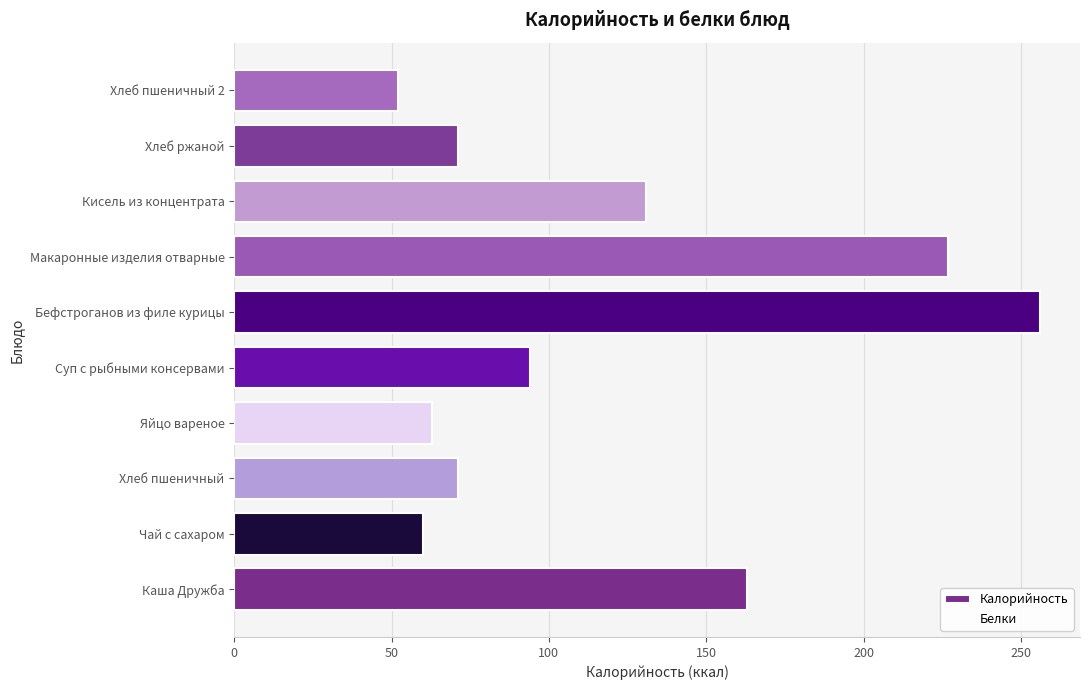

True or false: the data shows 396 at Бефстроганов из филе курицы.

False